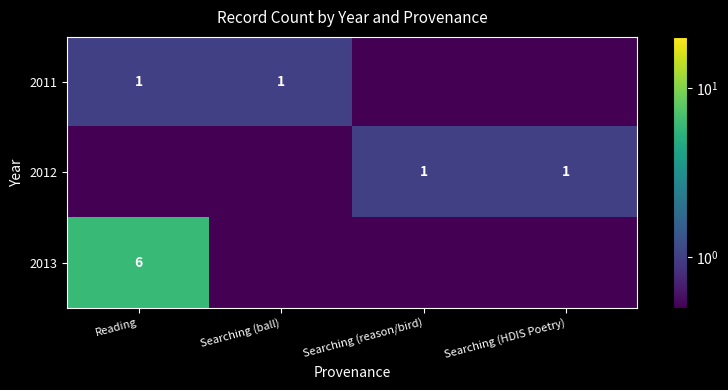

True or false: 2013 has a value of 6.0 at Reading.

True